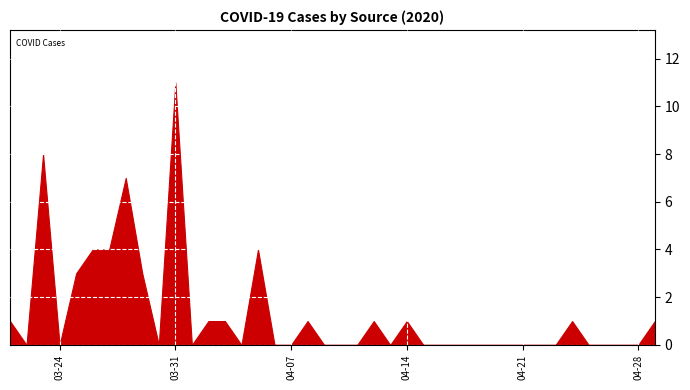

True or false: Unknown and Local intersect in this chart.

False